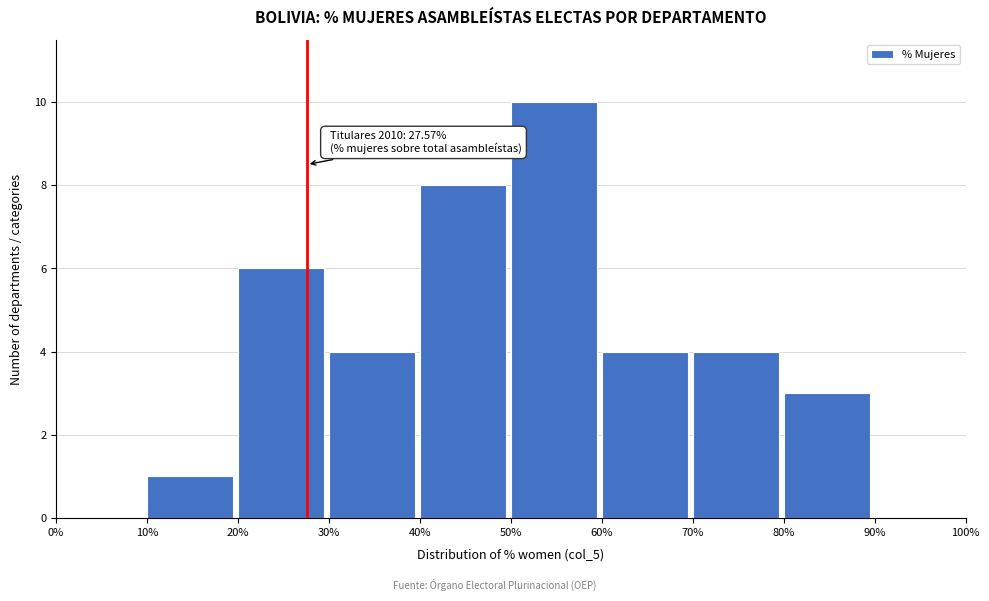

Over which range of the x-axis is the bar tallest?

50% to 60%